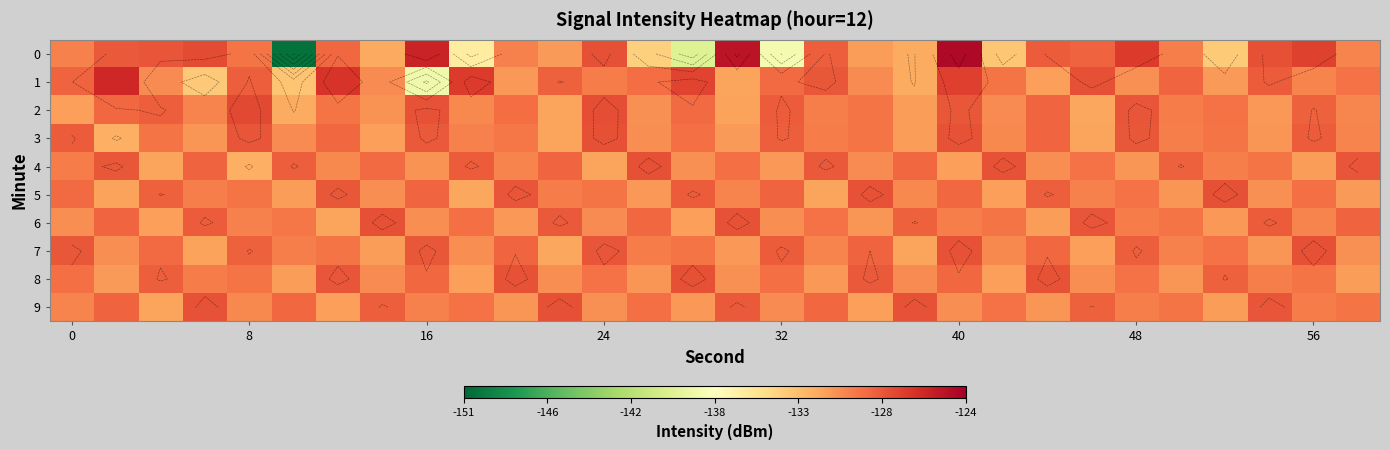

How many data points does each series have?

30